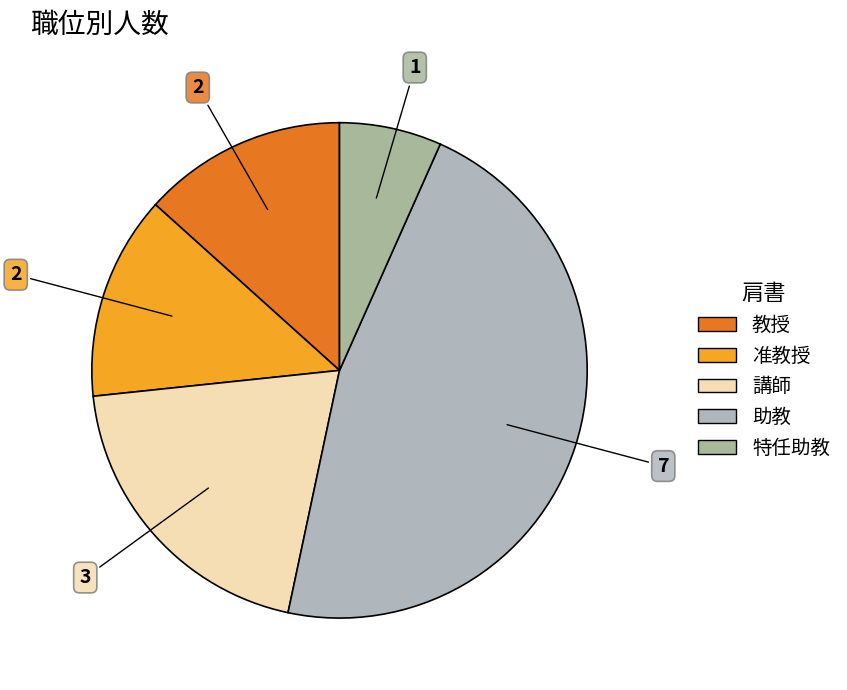

To the nearest percent, what is the average slice percentage?

20%